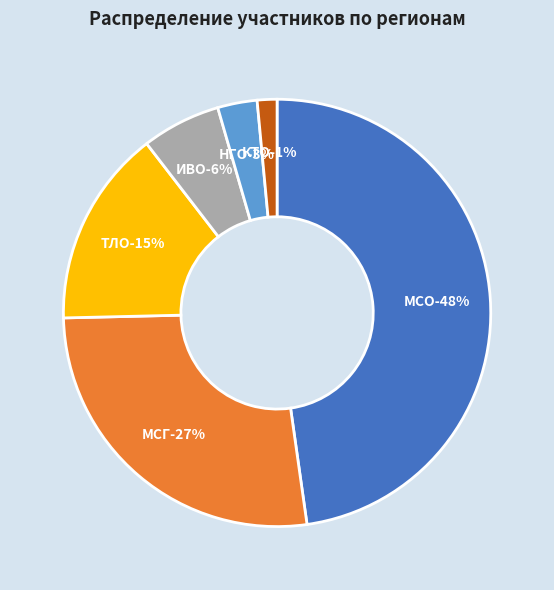

Which slice is the smallest?

КТО